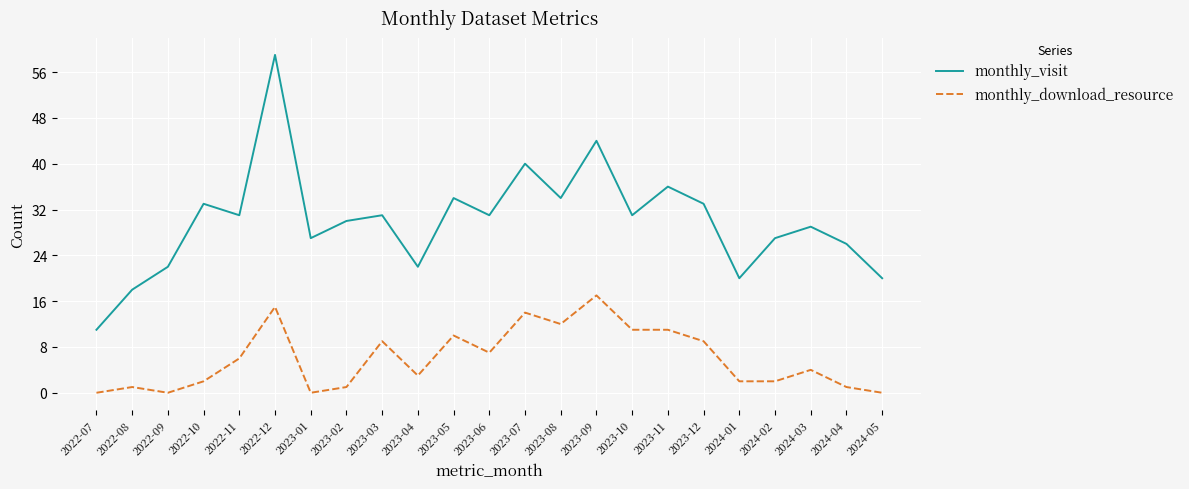

Reading right to left, list all the values displayed in this chart.

monthly_visit: 20	26	29	27	20	33	36	31	44	34	40	31	34	22	31	30	27	59	31	33	22	18	11
monthly_download_resource: 0	1	4	2	2	9	11	11	17	12	14	7	10	3	9	1	0	15	6	2	0	1	0